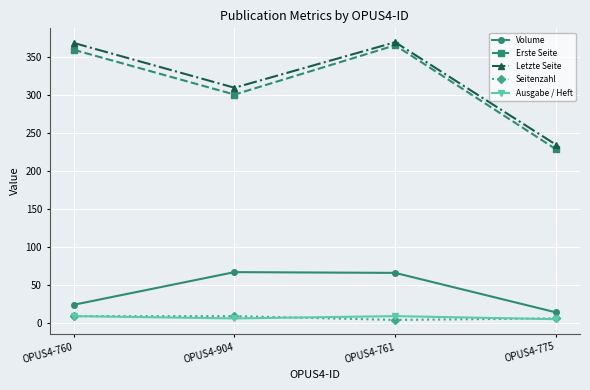

What is the difference between the Letzte Seite values at OPUS4-761 and OPUS4-904?

60